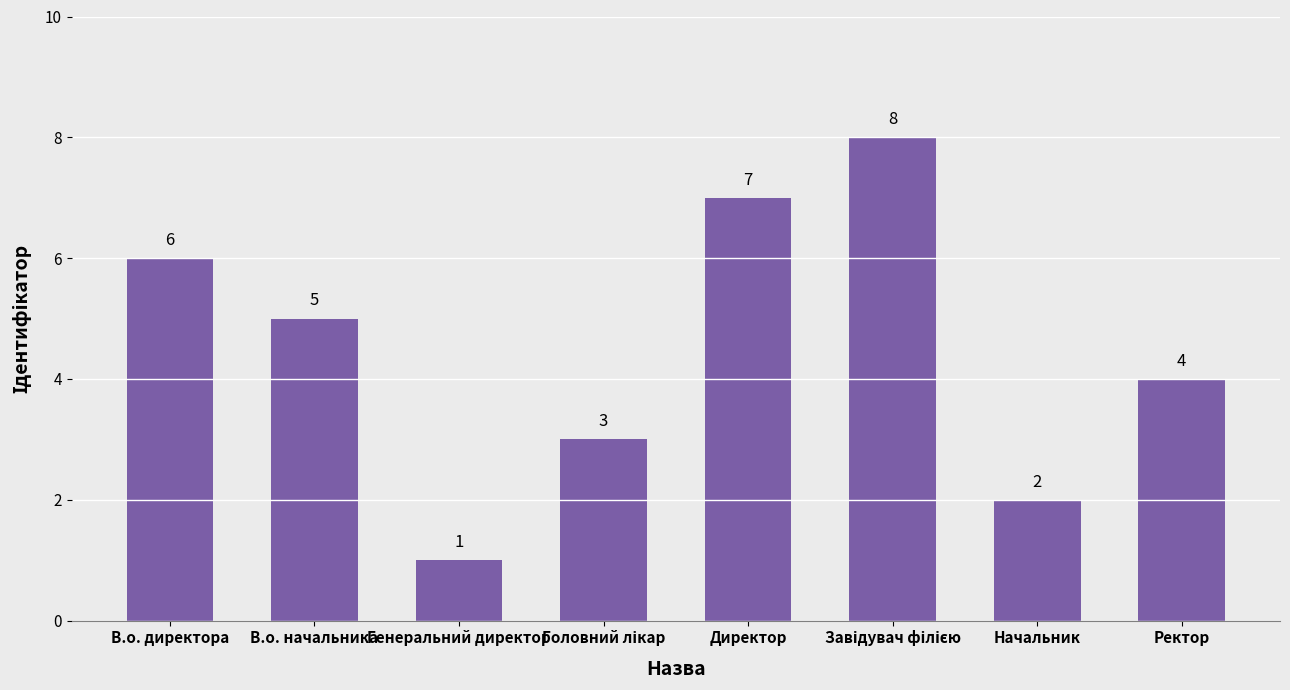

What position from the left is Генеральний директор?

3